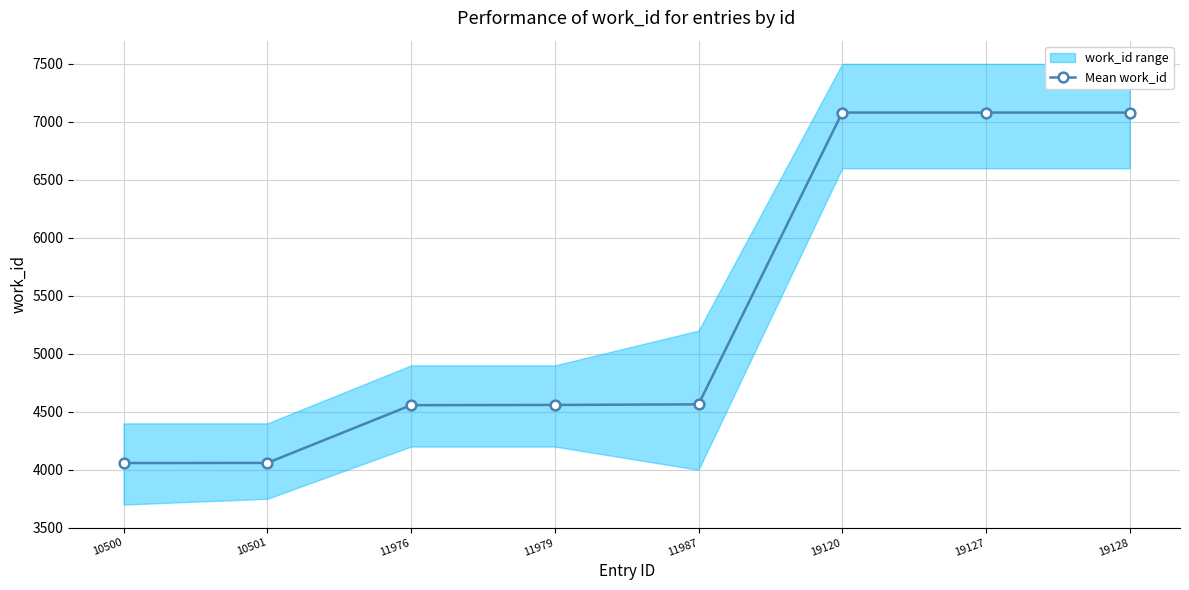

Does the chart have visible grid lines?

Yes